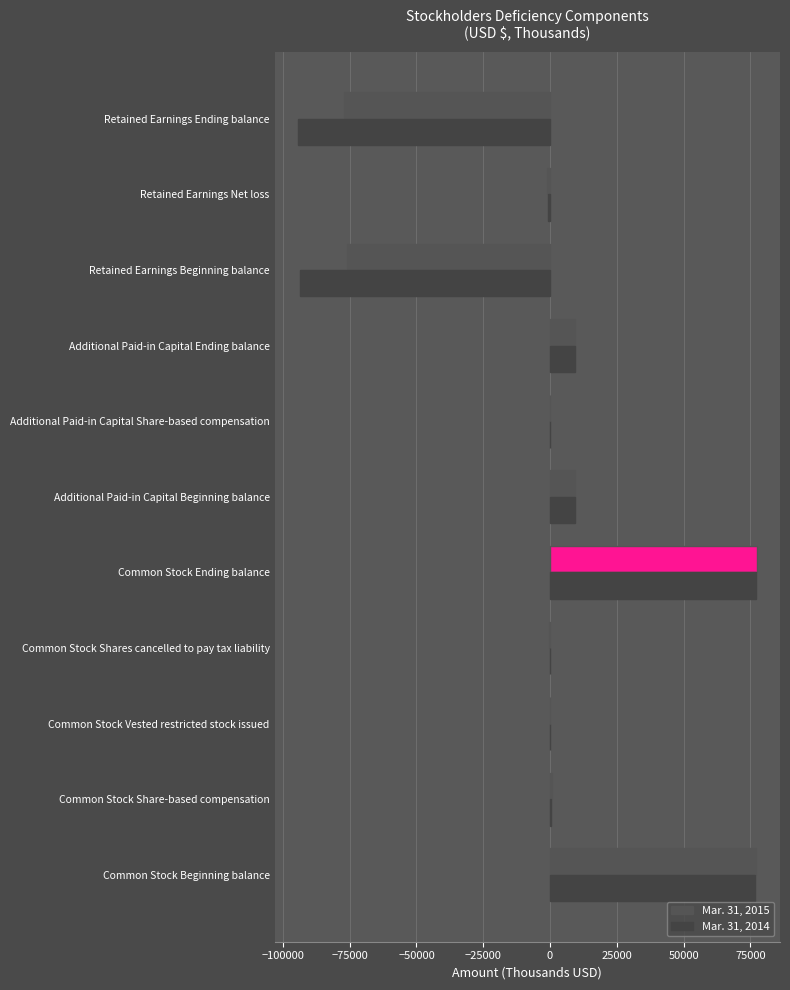

What are all the series names shown in the legend?

Mar. 31, 2015, Mar. 31, 2014